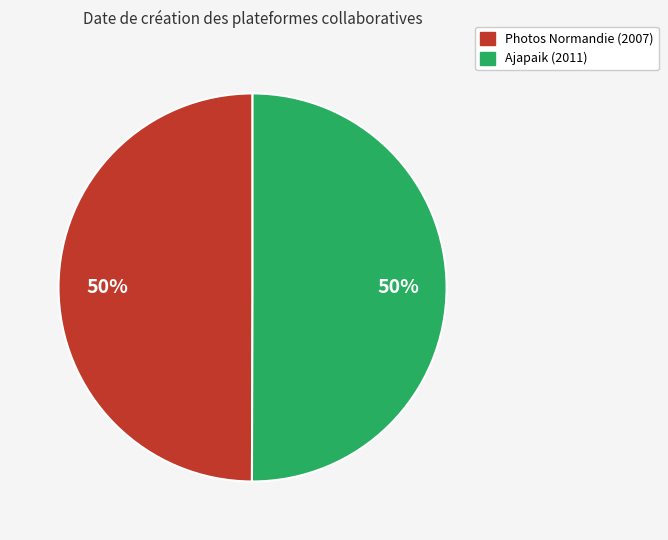

The Photos Normandie slice represents 50% of the pie. True or false?

True